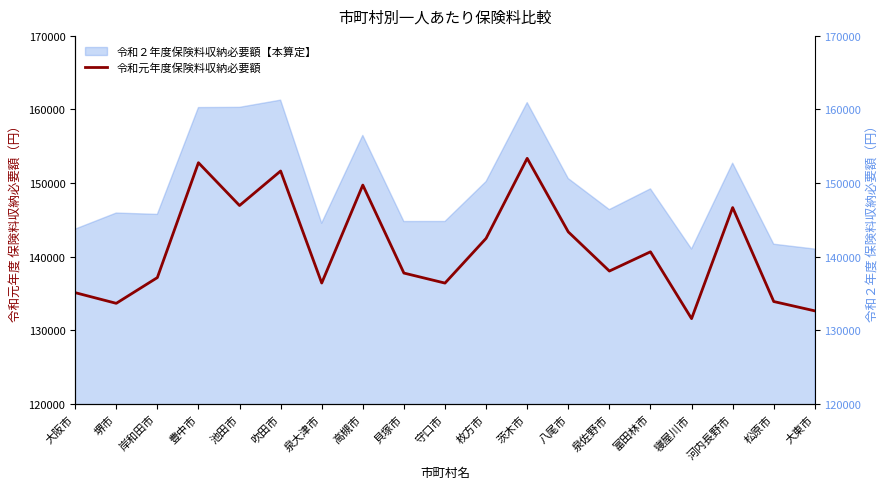

What is the value of the 14th point from the left?

138051.9